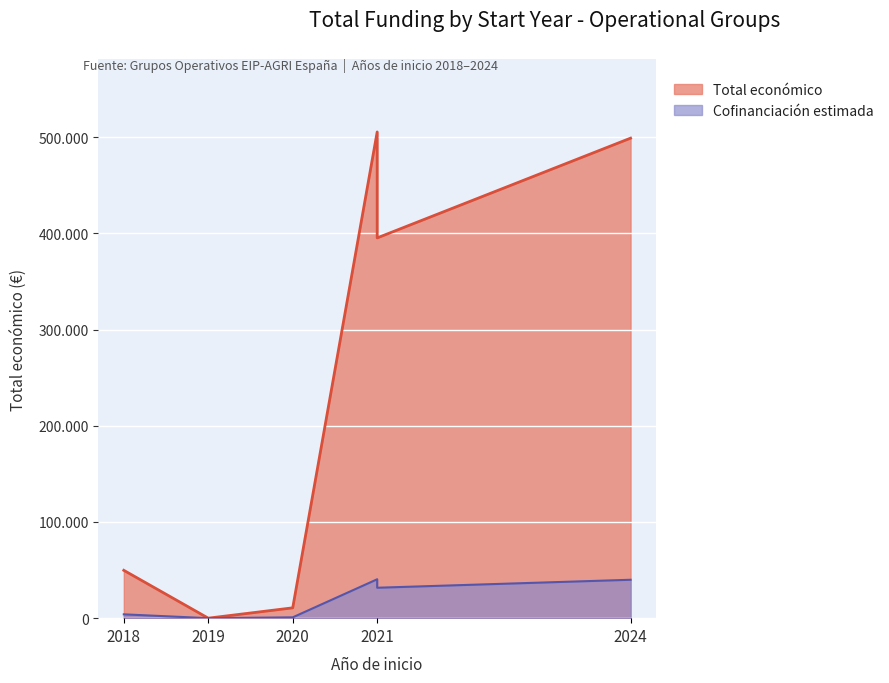

Reading right to left, extract all data points from this chart.

2024=499059	2021=395340	2021=430411	2021=505519	2020=10750	2019=0	2018=49750